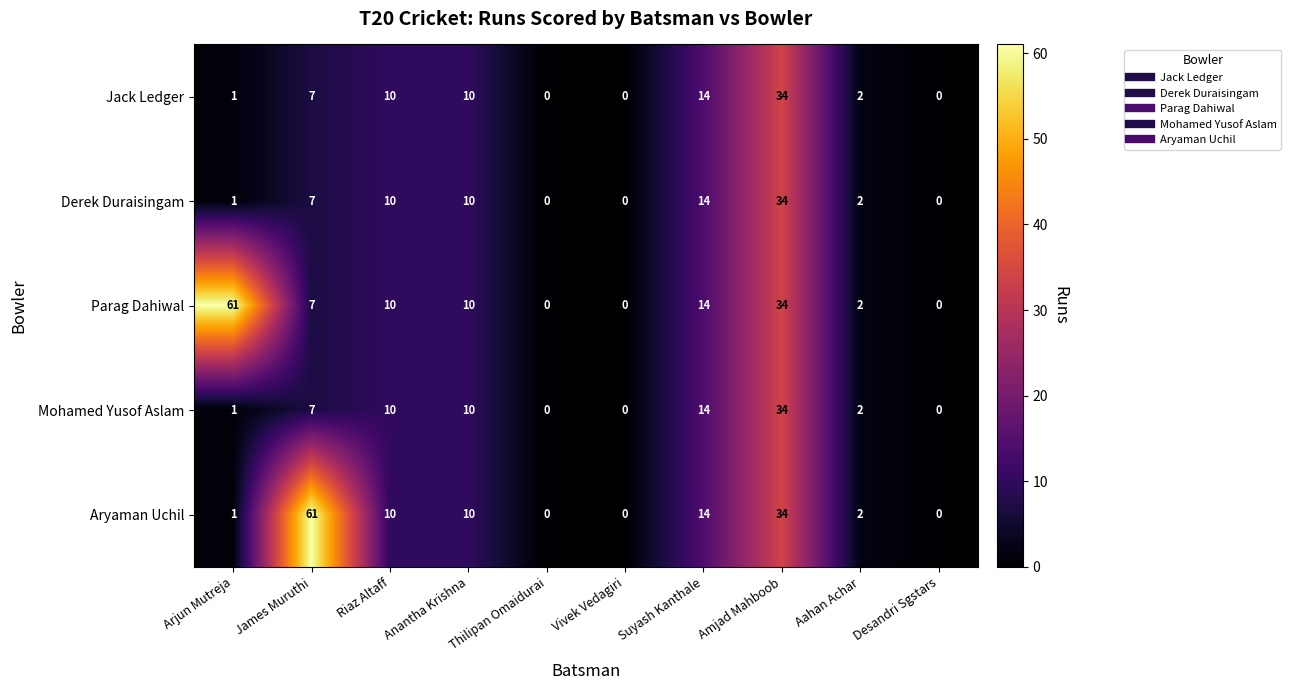

True or false: Jack Ledger has a value of 14 at Suyash Kanthale.

True